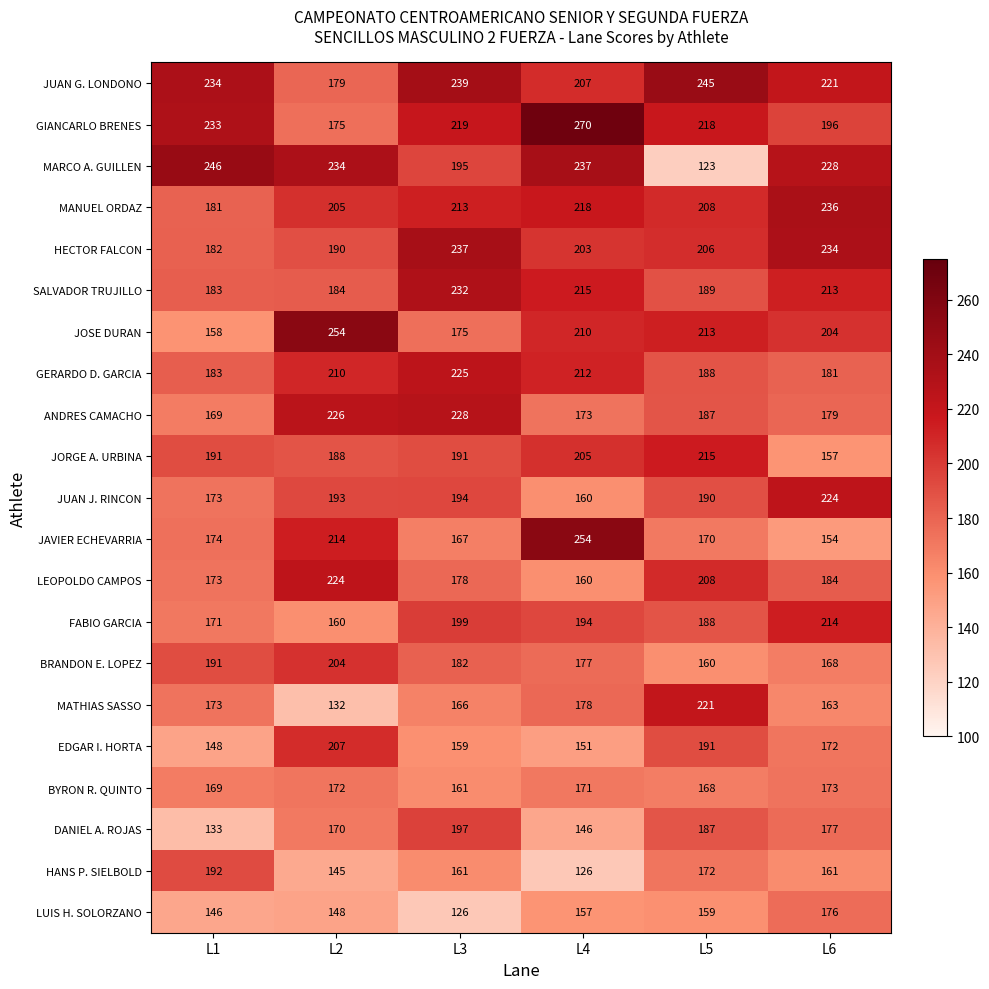

Rank the categories by JUAN G. LONDONO value from lowest to highest.

L2, L4, L6, L1, L3, L5